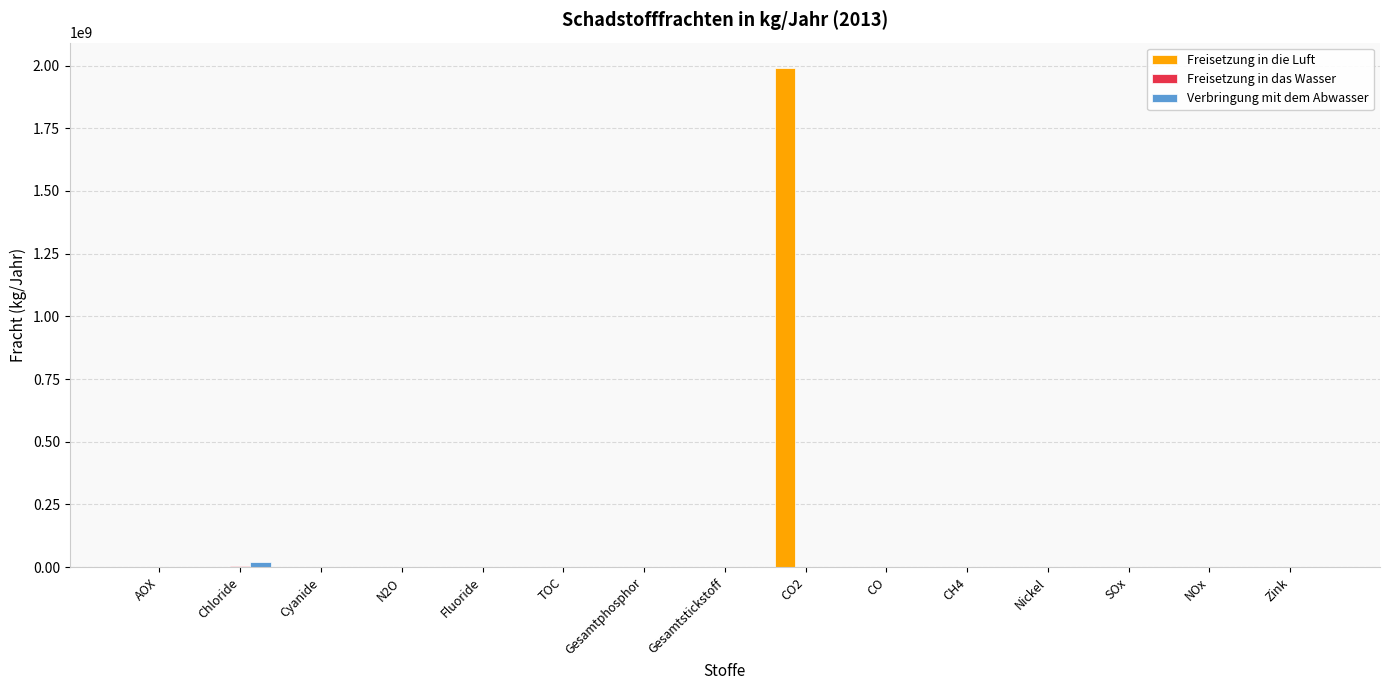

The Freisetzung in die Luft series shows 0 at Cyanide. True or false?

True